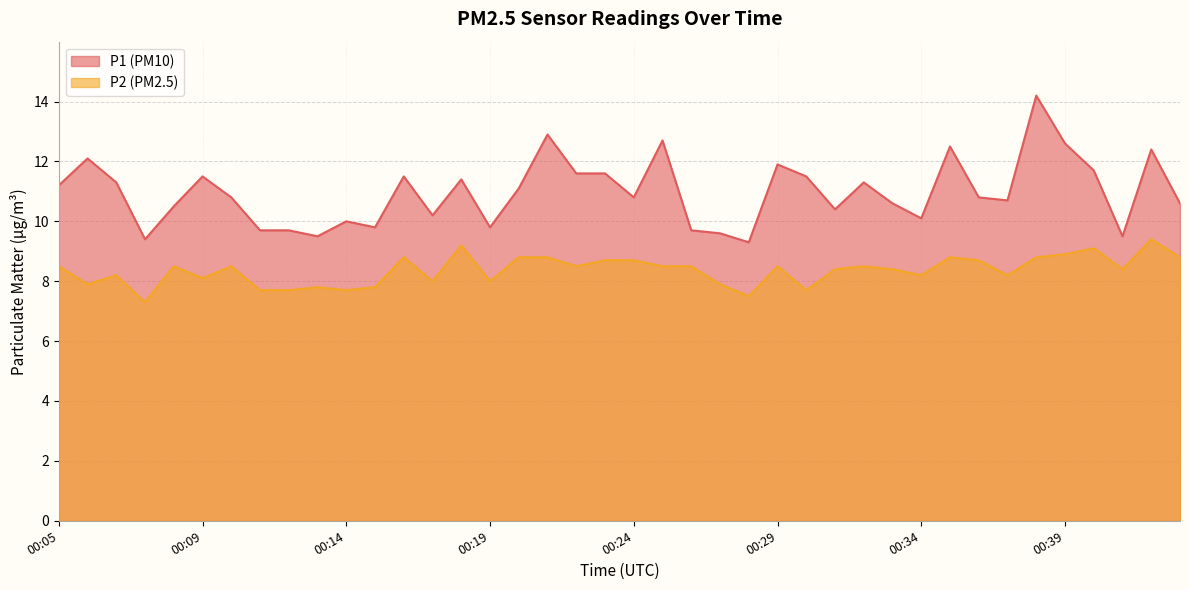

At which category is the sum across all series the highest?

00:38